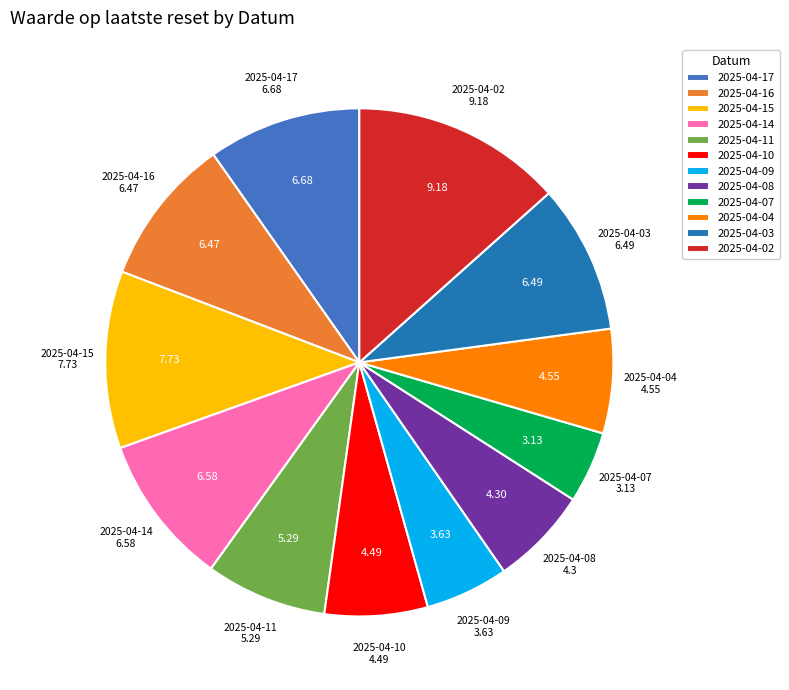

Is it true that 2025-04-08 is 1% of the pie?

False